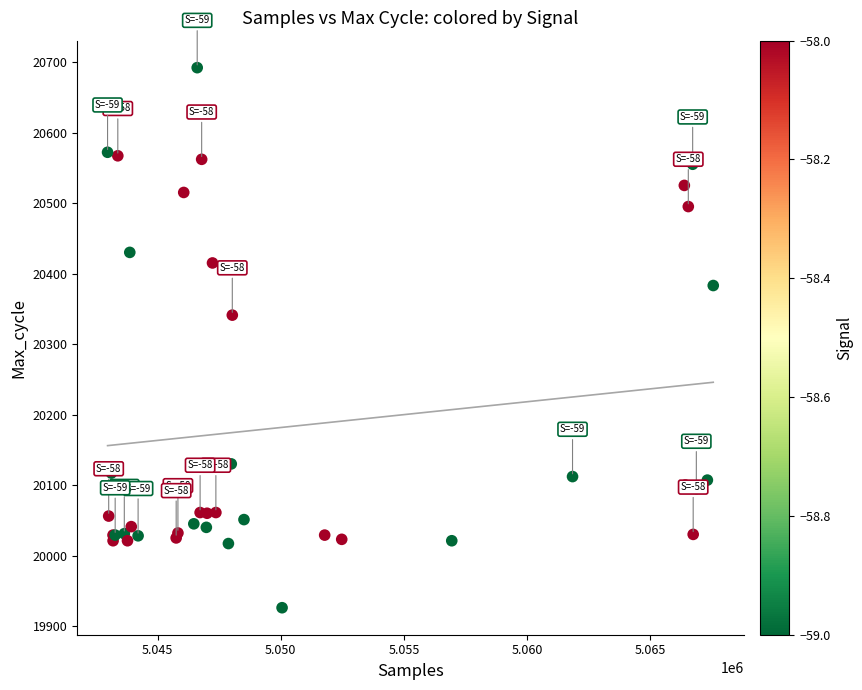

What Y value in the scatter plot is closest to 20309?

20341